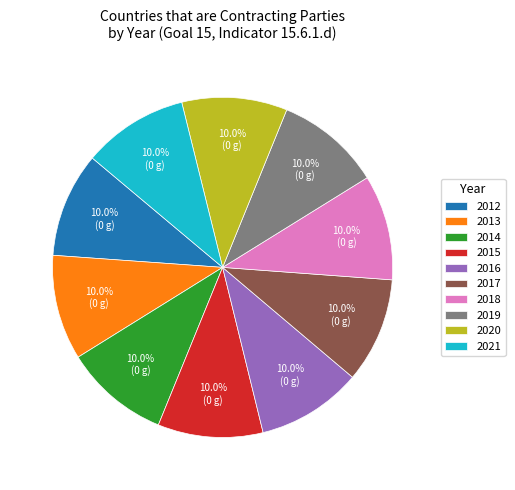

What percentage is NOT represented by 2012?

90.0%